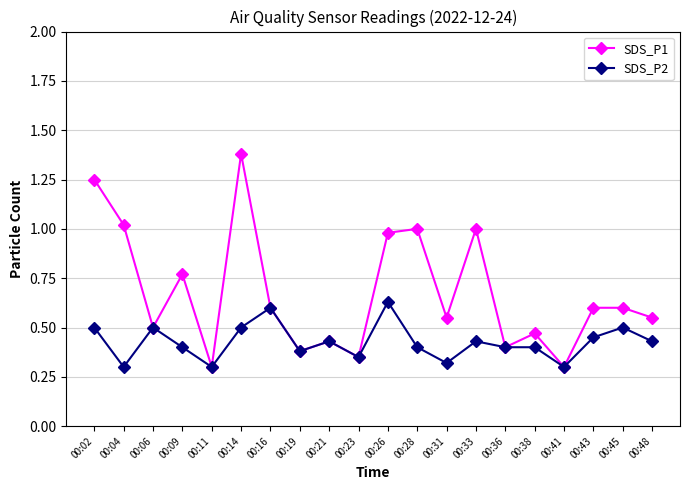

Which series has the largest total across all categories?

SDS_P1